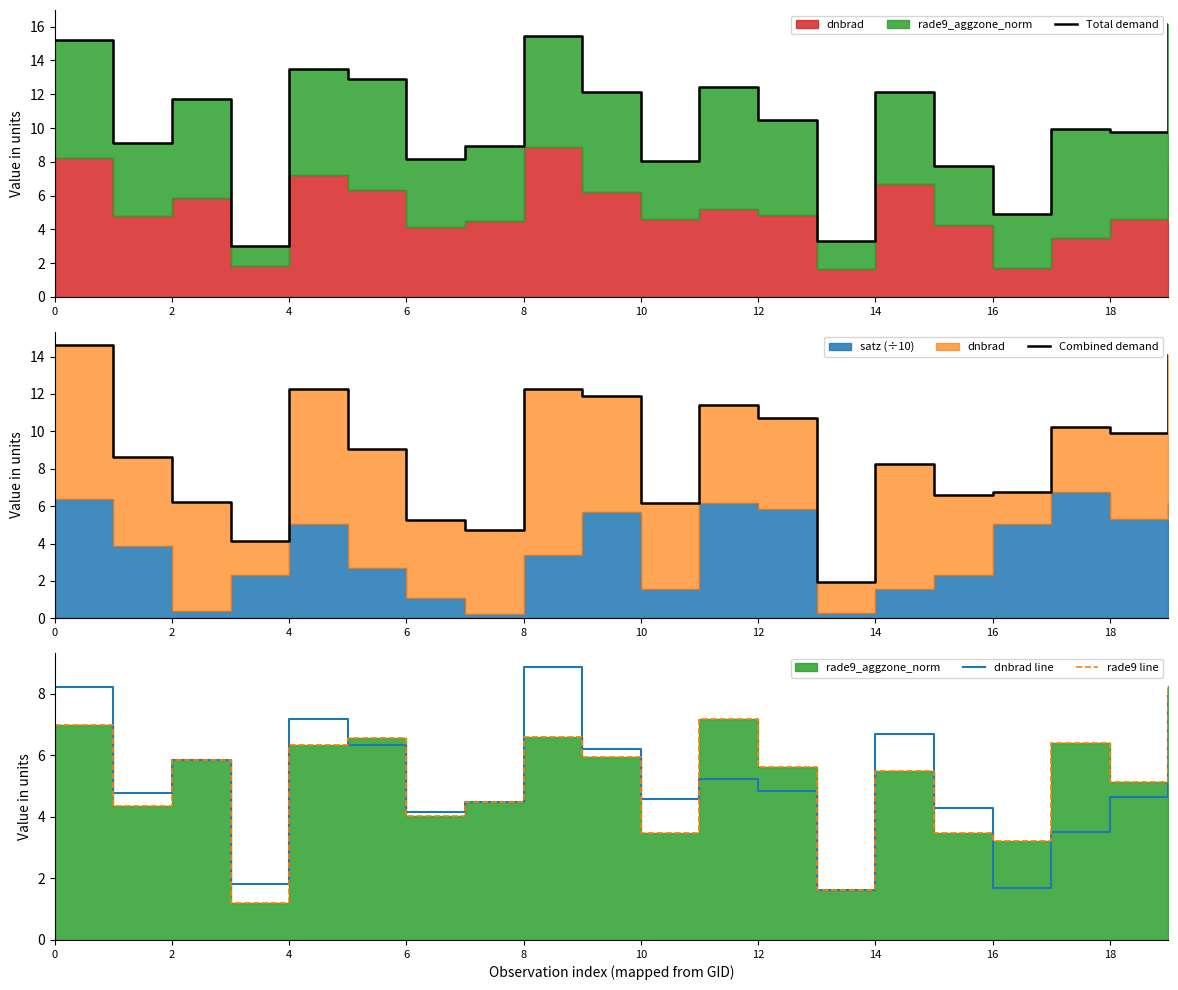

What is the label of the 5th point from the right?

15